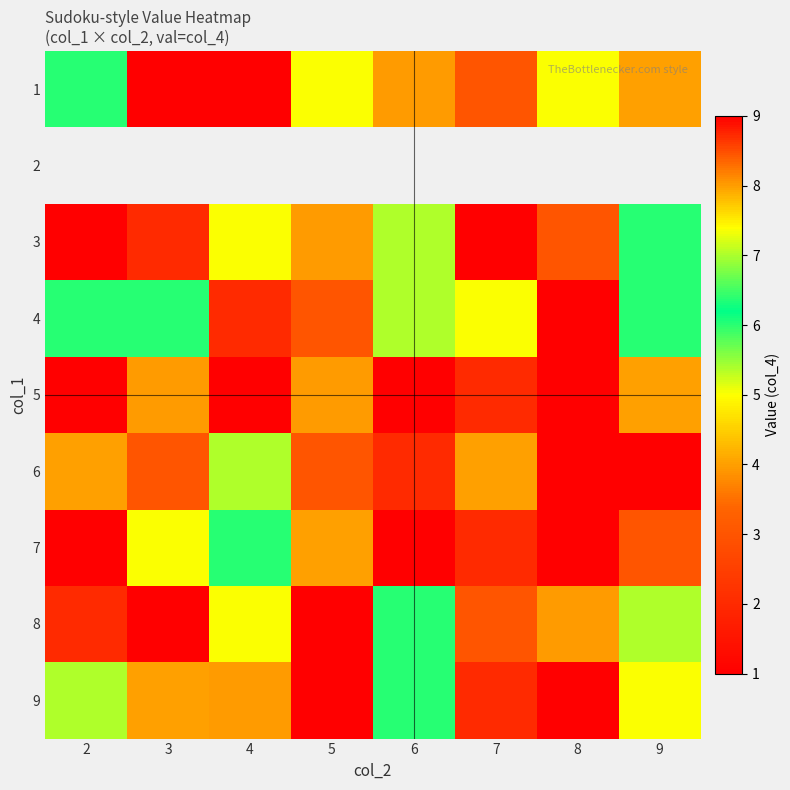

True or false: 7 has a value of 6.0 at 4.

True